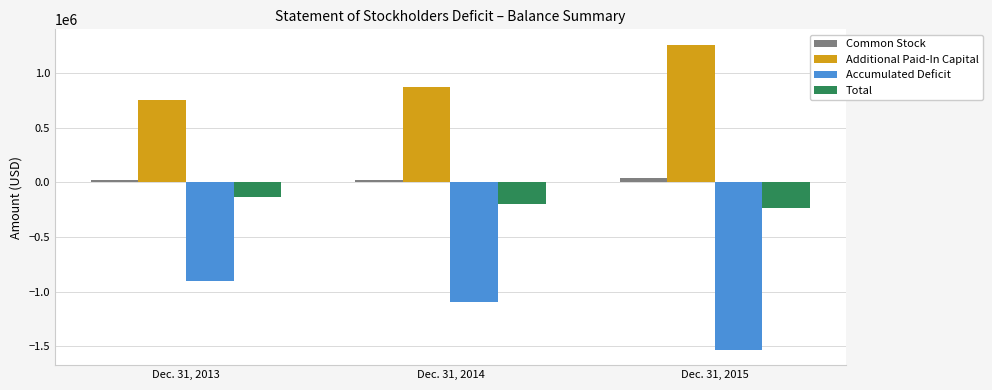

How many groups of bars are there?

3